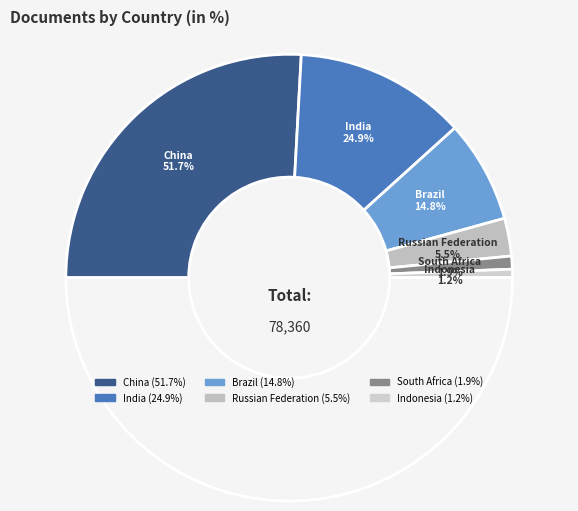

To the nearest percent, what is the combined percentage of South Africa and India?

27%